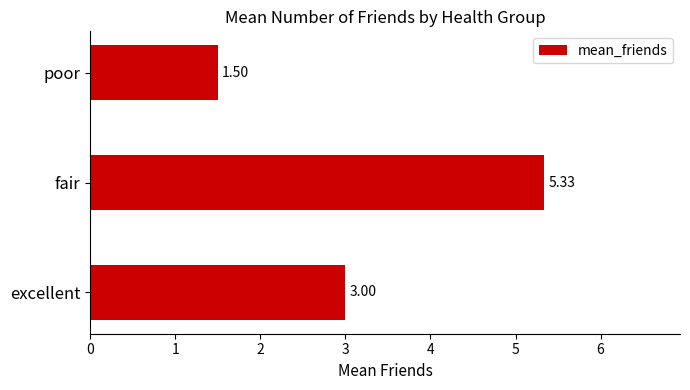

List the labels in order of value, largest first.

fair, excellent, poor